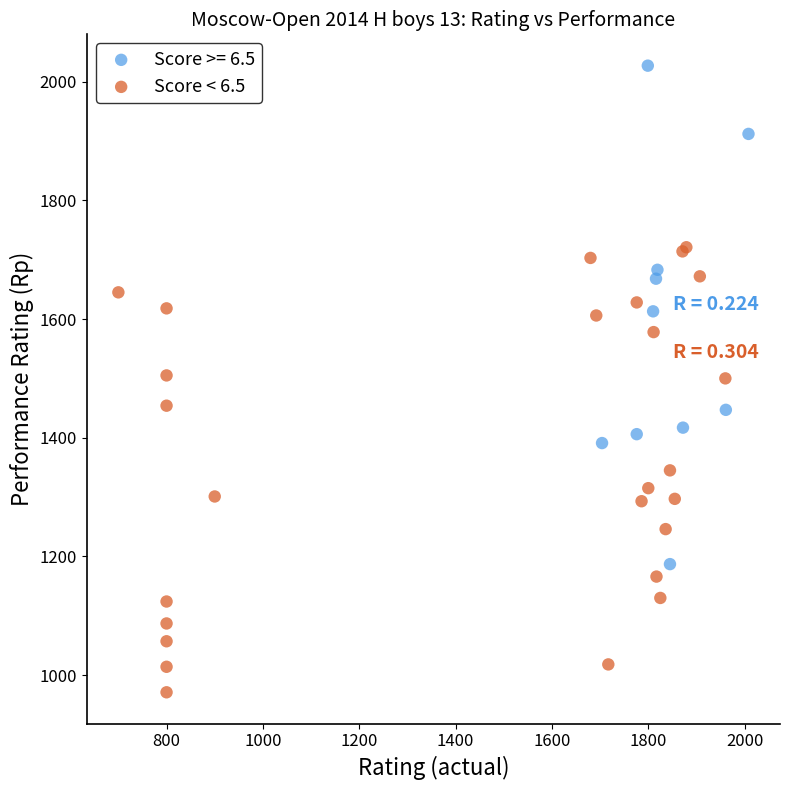

Which series contains the lowest Y value?

Score < 6.5